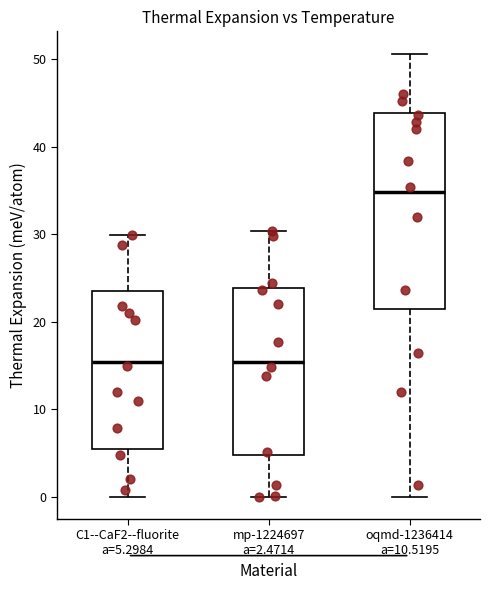

Where does the upper whisker of the box for oqmd-1236414 a=10.5195 end on the y-axis? The values are not printed on the chart, so give them approximately, as read against the axis.

51